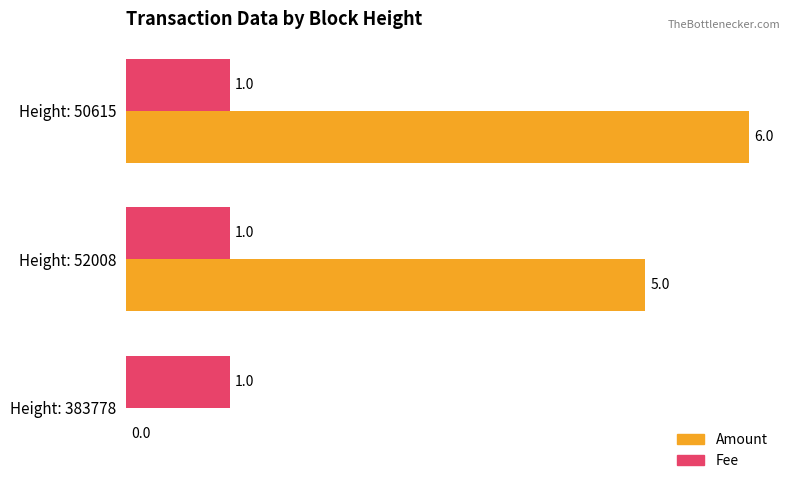

Which series changed the most between Height: 383778 and Height: 52008?

Amount